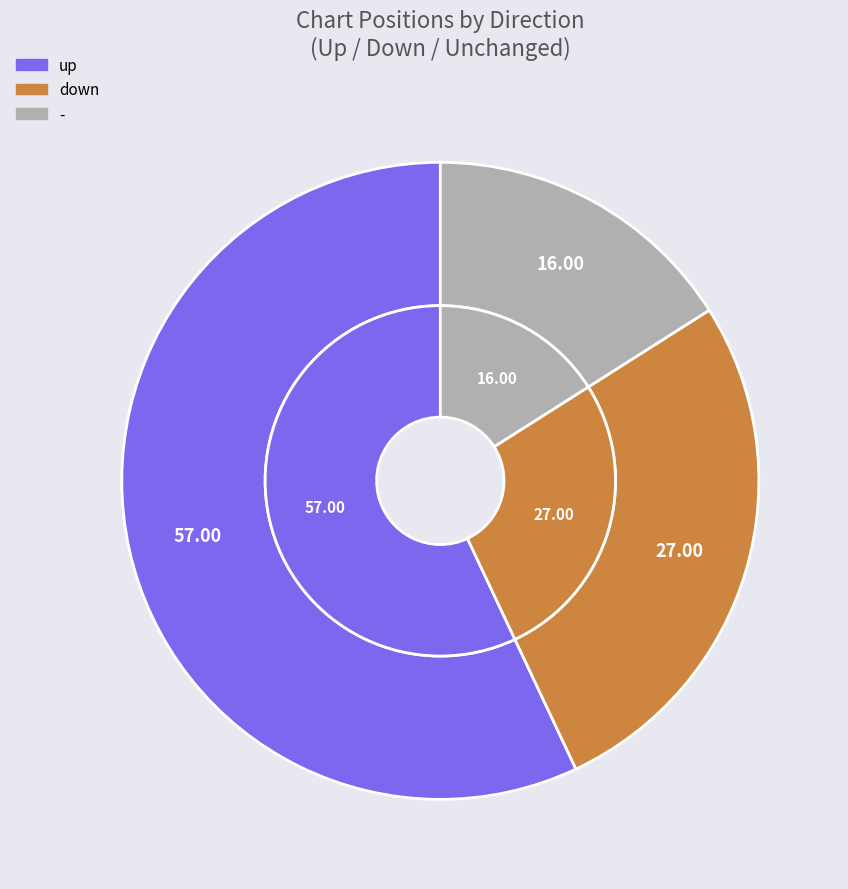

Do - and down together represent more than half of the pie?

No